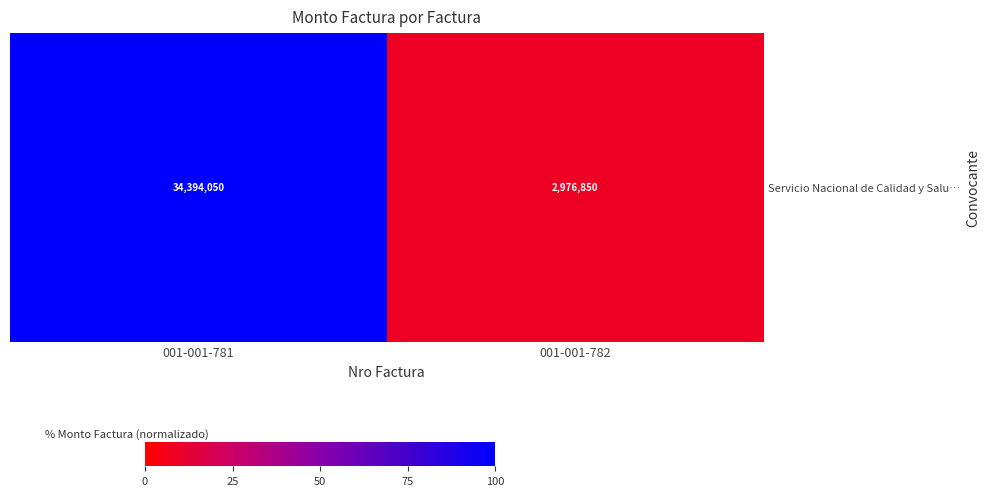

At which category does the chart reach its minimum across all series?

001-001-782